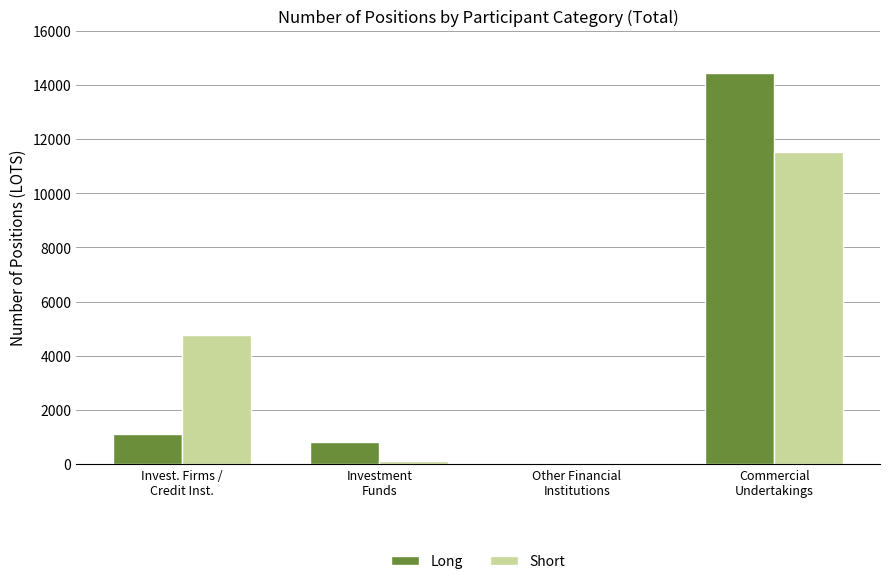

Which label corresponds to the largest value in the chart?

Commercial
Undertakings